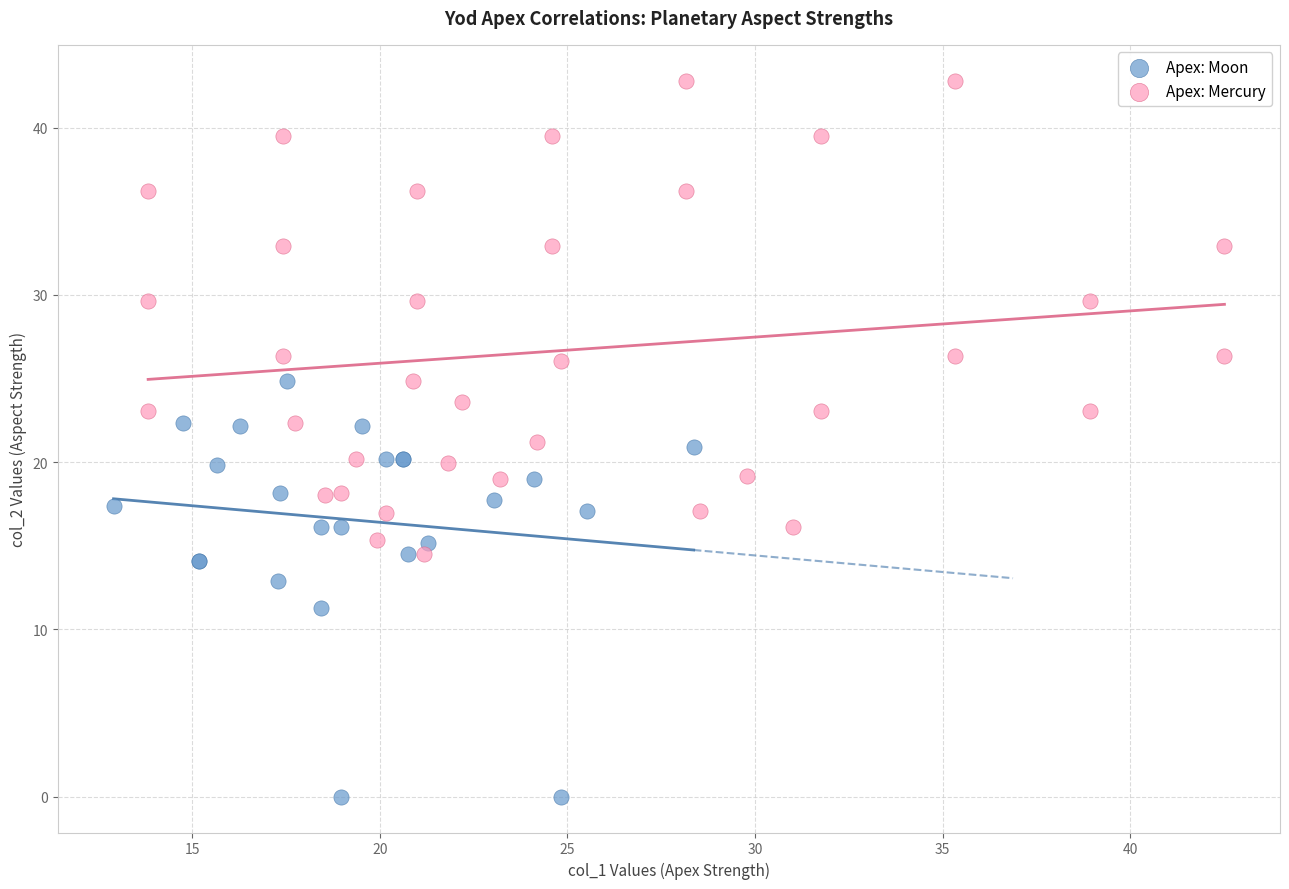

Which series has the largest Y range (max minus min)?

Apex: Mercury